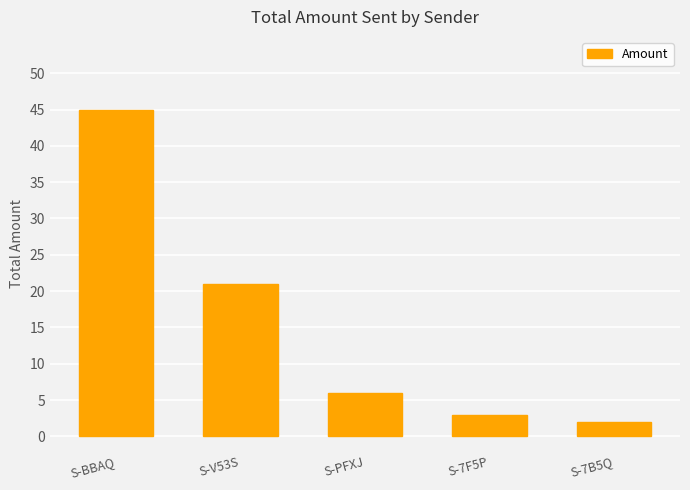

List the labels in order of value, largest first.

S-BBAQ, S-V53S, S-PFXJ, S-7F5P, S-7B5Q